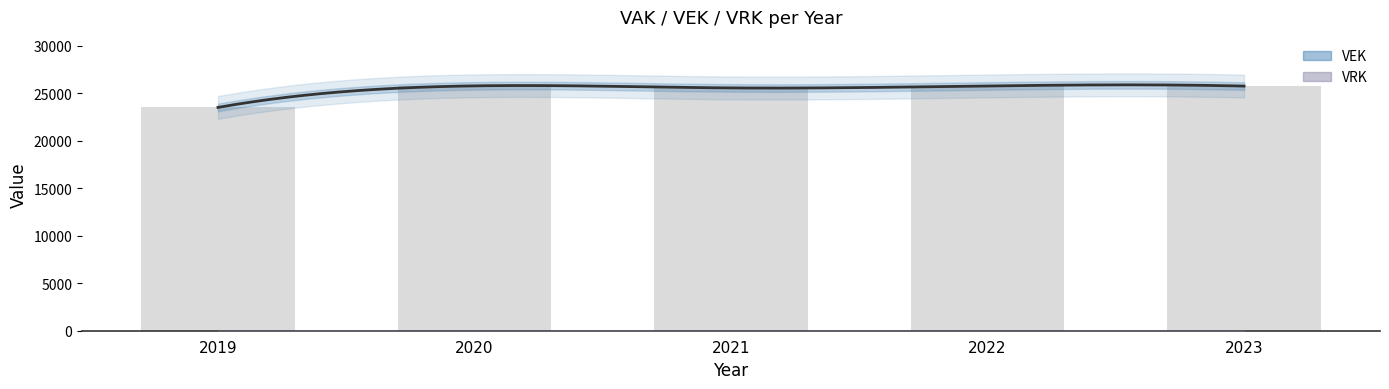

Rank the categories by value from lowest to highest.

2019, 2021, 2023, 2022, 2020